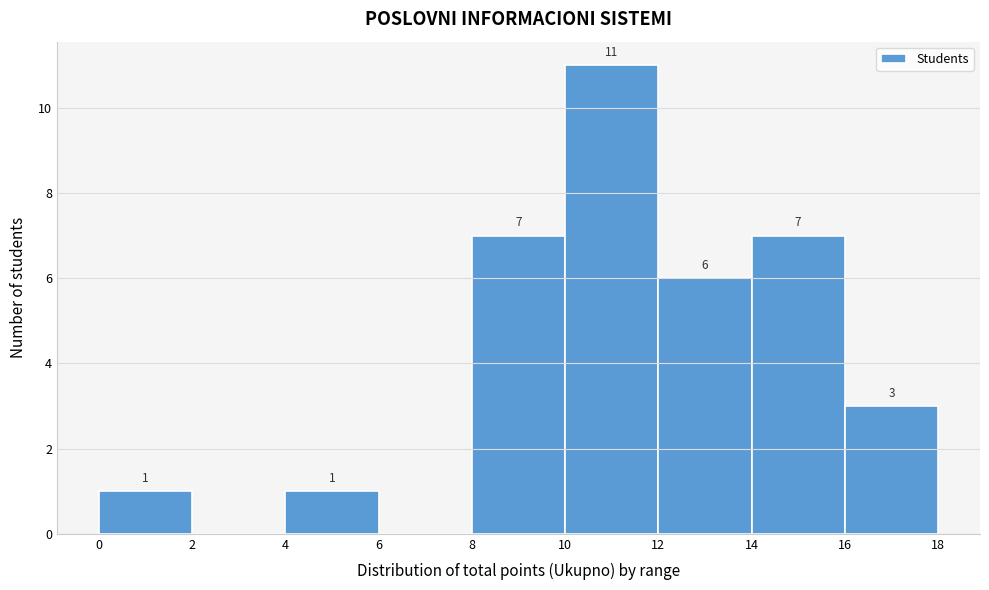

Which range on the x-axis has the tallest bar?

10 to 12